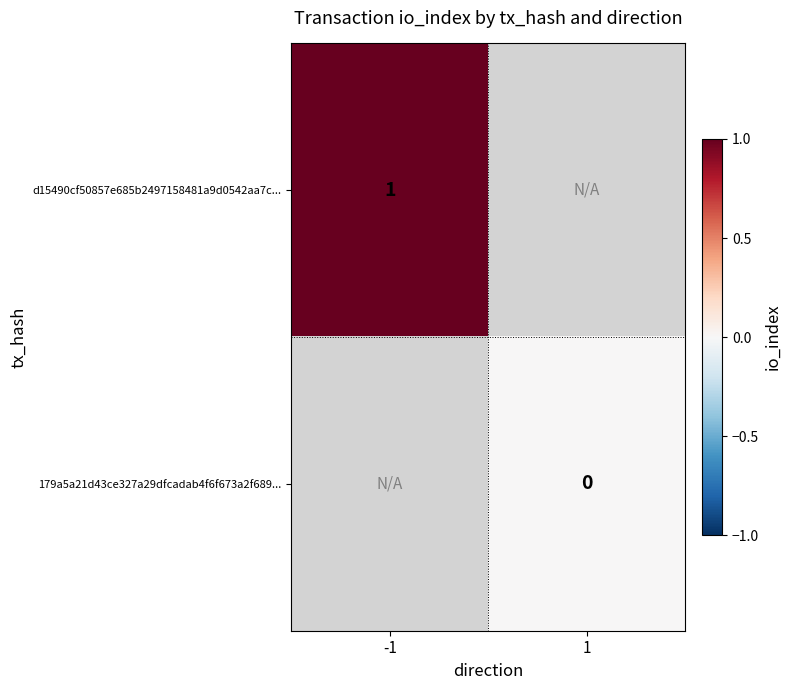

True or false: d15490cf50857e685b2497158481a9d0542aa7c... has a value of 1 at -1.

True